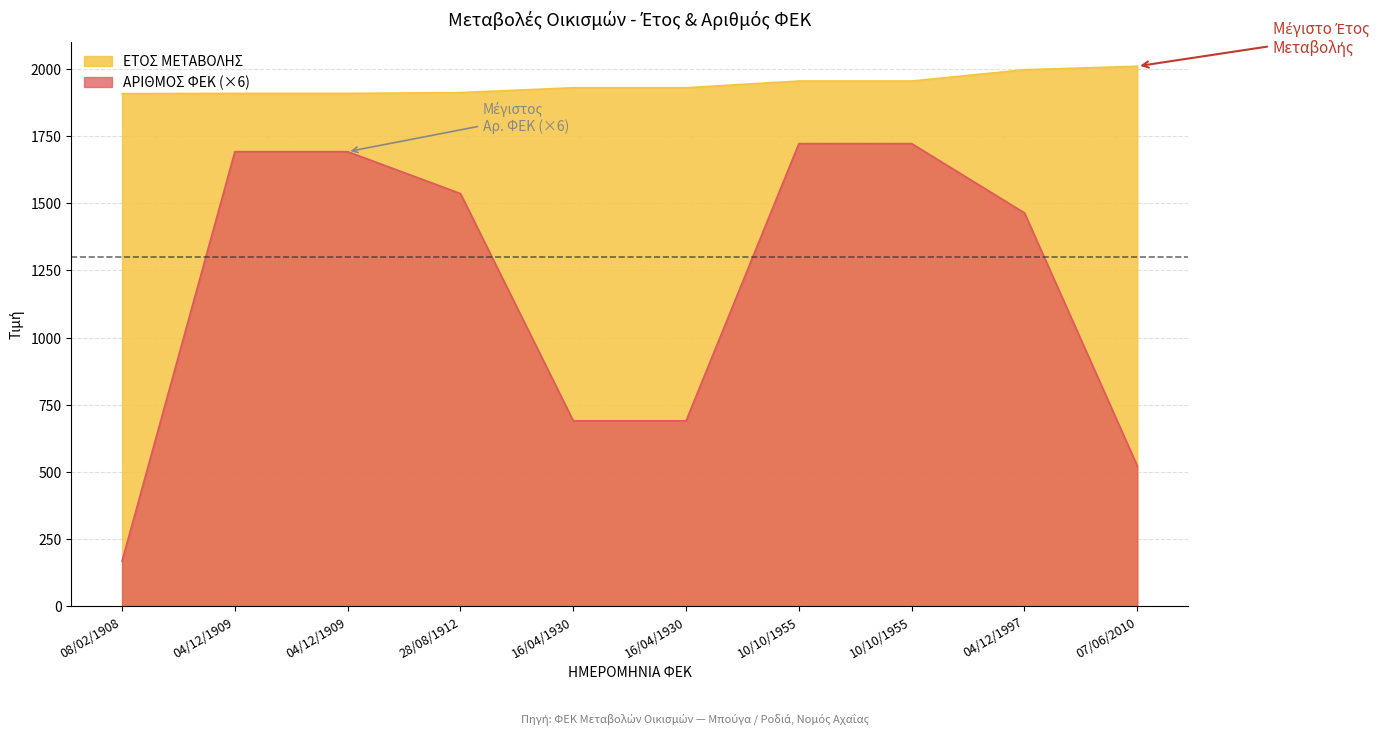

Where is ΑΡΙΘΜΟΣ ΦΕΚ nearest to the value 945?

16/04/1930